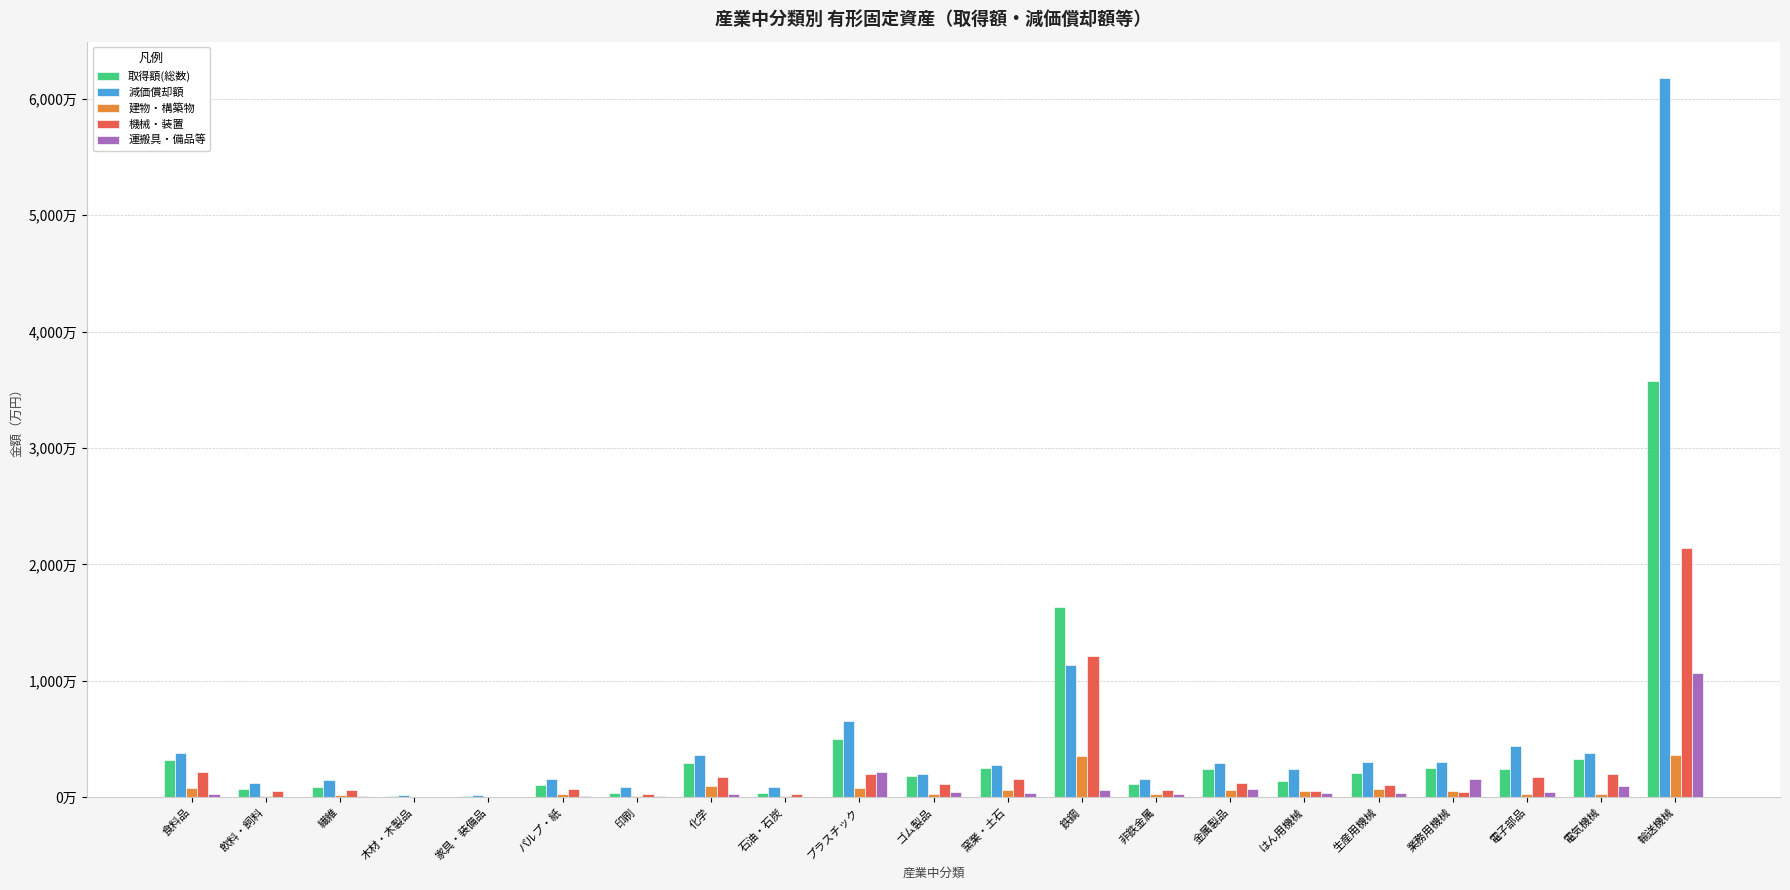

What is the lowest value of the 減価償却額 series?

190746